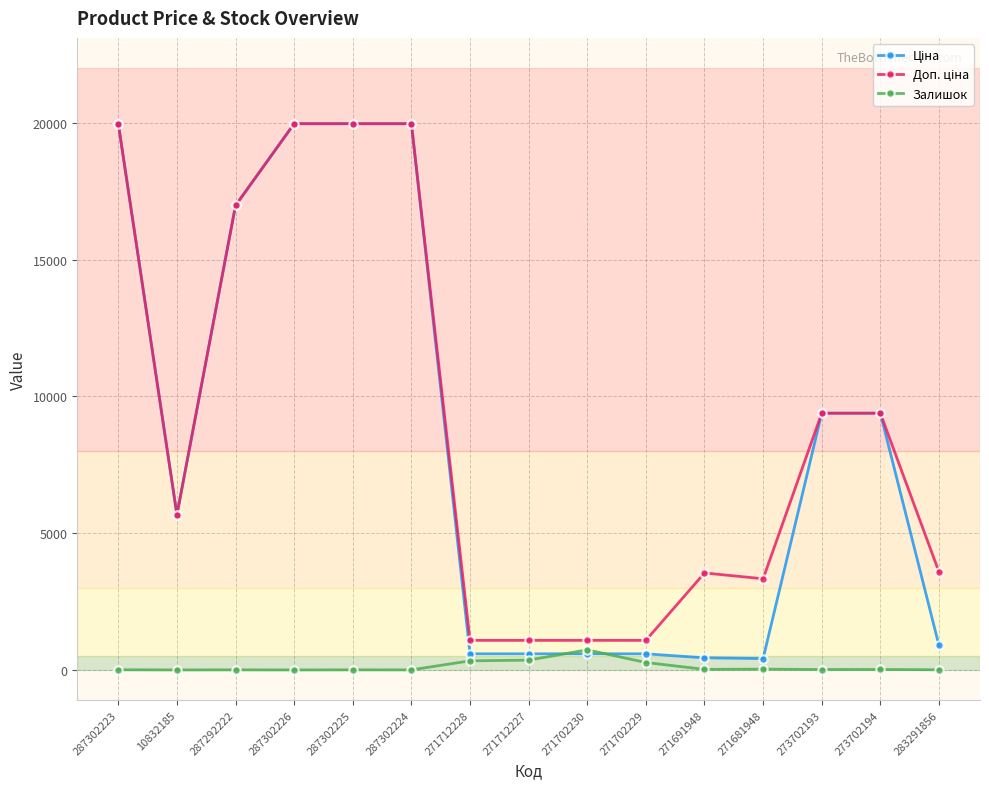

Is it true that Залишок equals 7.0 at 283291856?

True